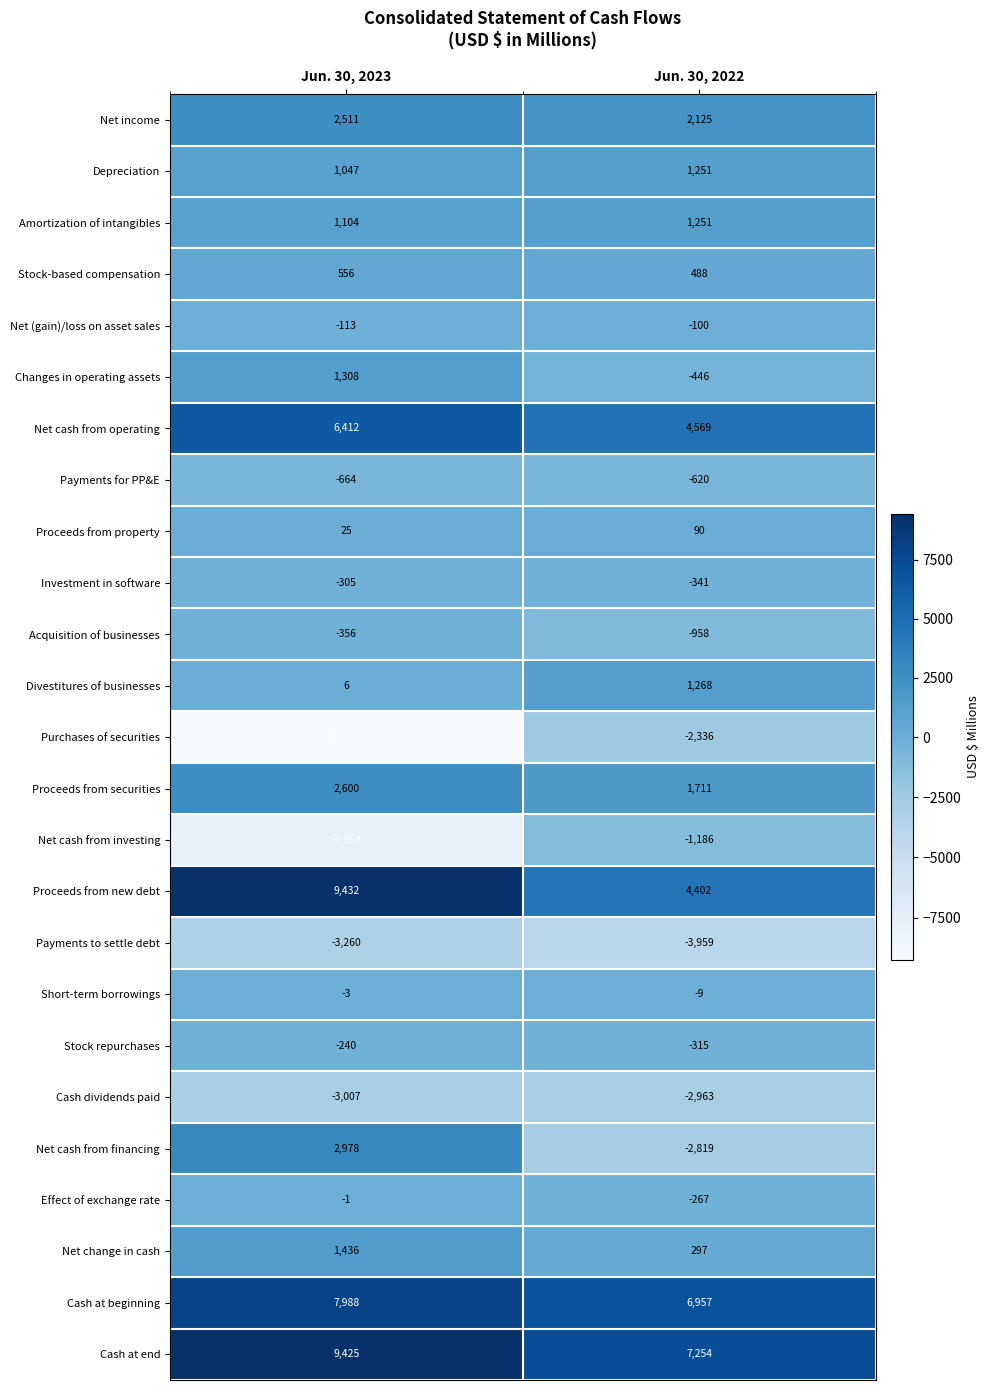

What is the total value across all series at Jun. 30, 2022?

15344